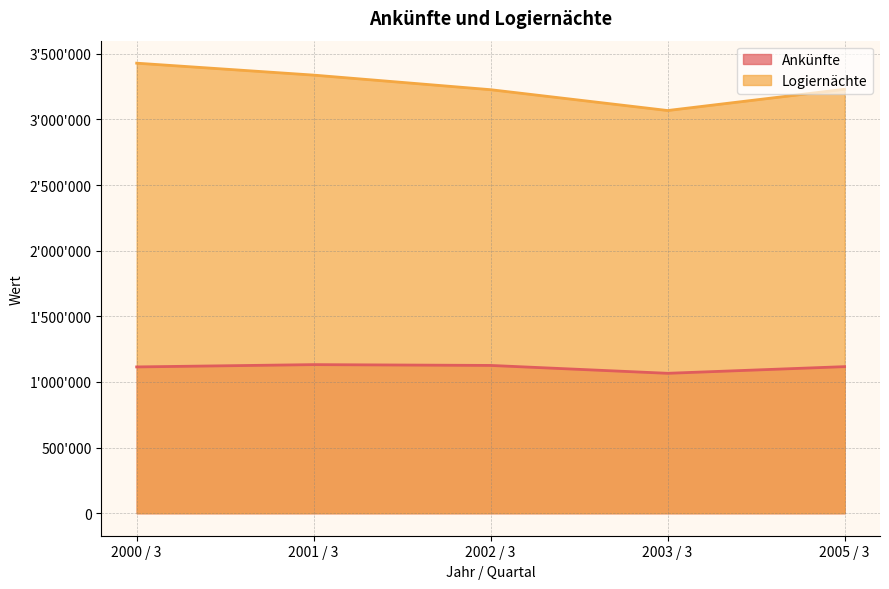

What are all the series names shown in the legend?

Ankünfte, Logiernächte